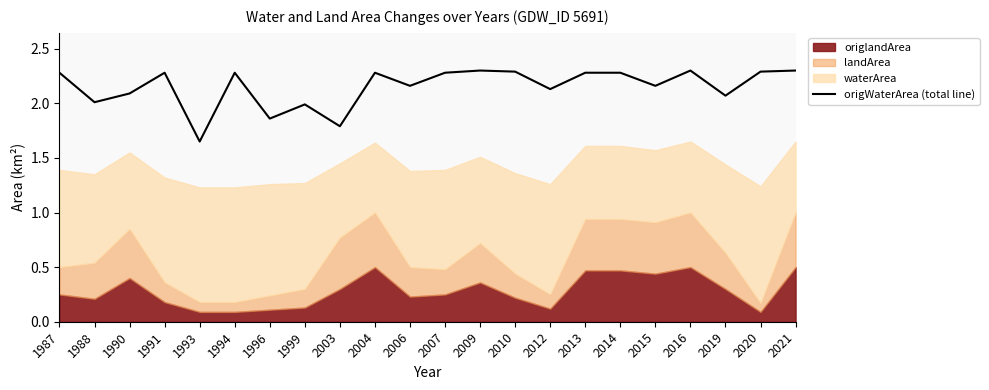

The chart shows a value of 1.4 at 1990. True or false?

False